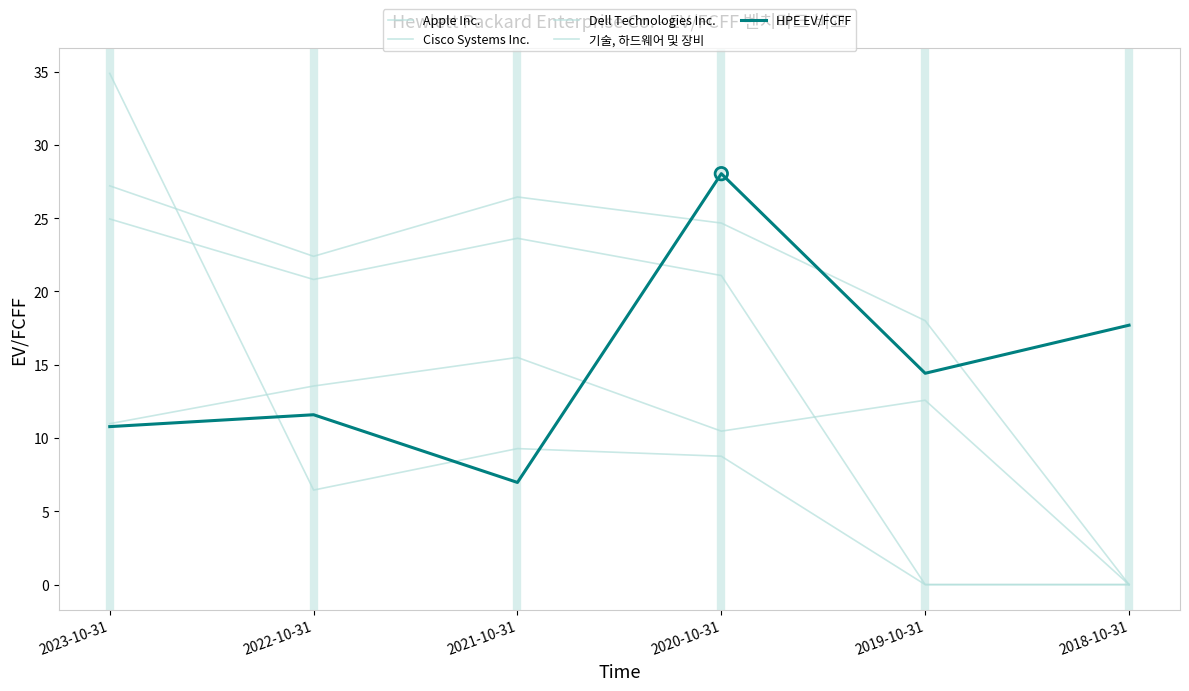

How many lines are shown in the chart?

5